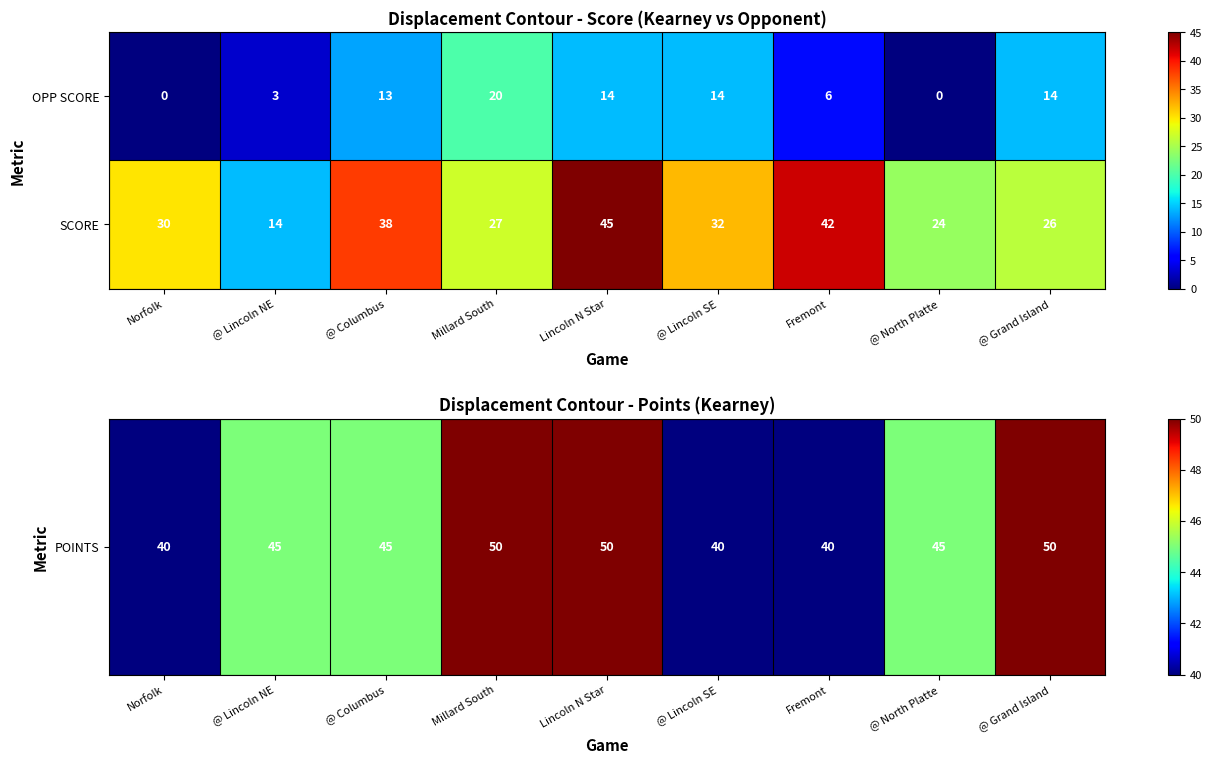

What is the highest value of the OPP SCORE series?

20